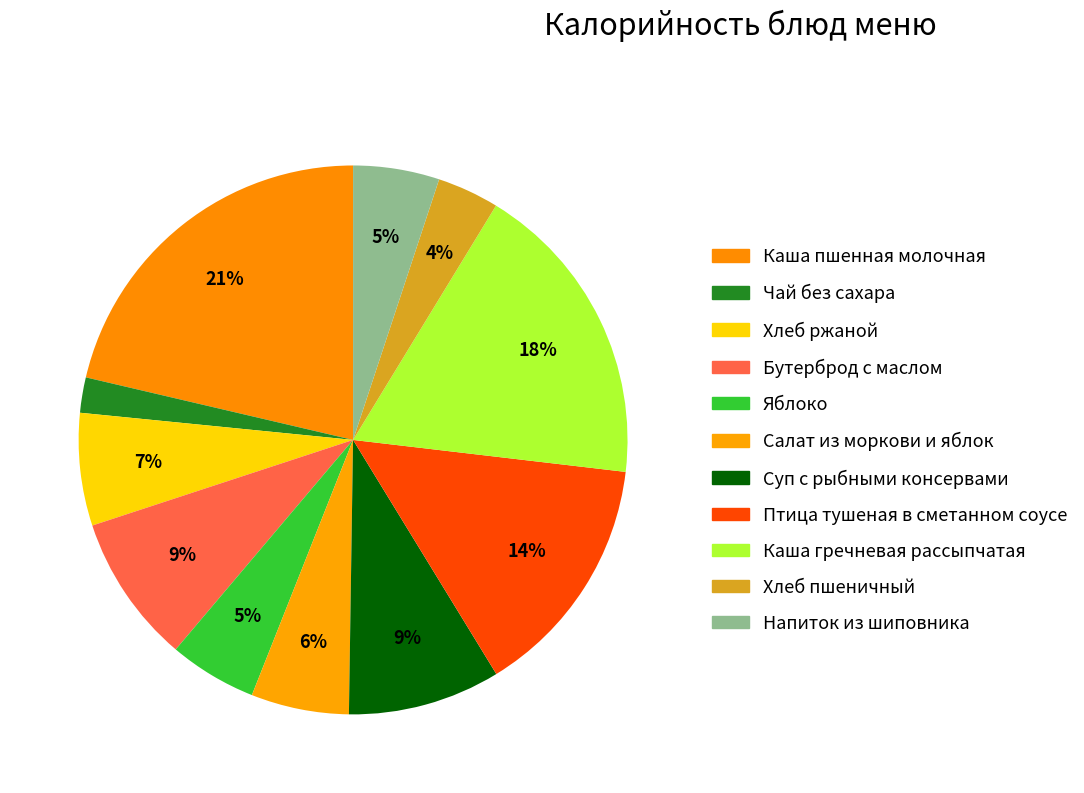

Count the number of slices in the pie.

11